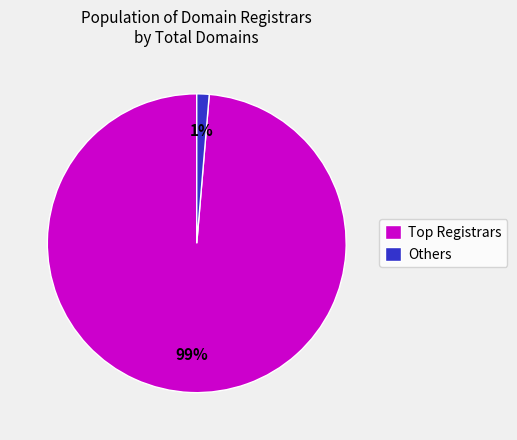

Count the number of slices in the pie.

2